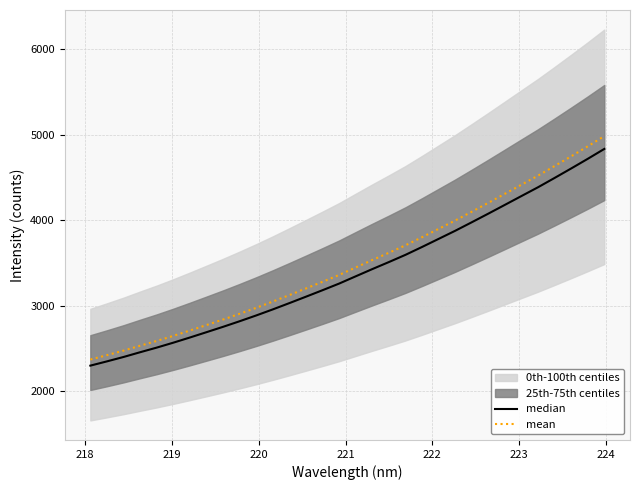

What is the maximum value for mean?

4986.1